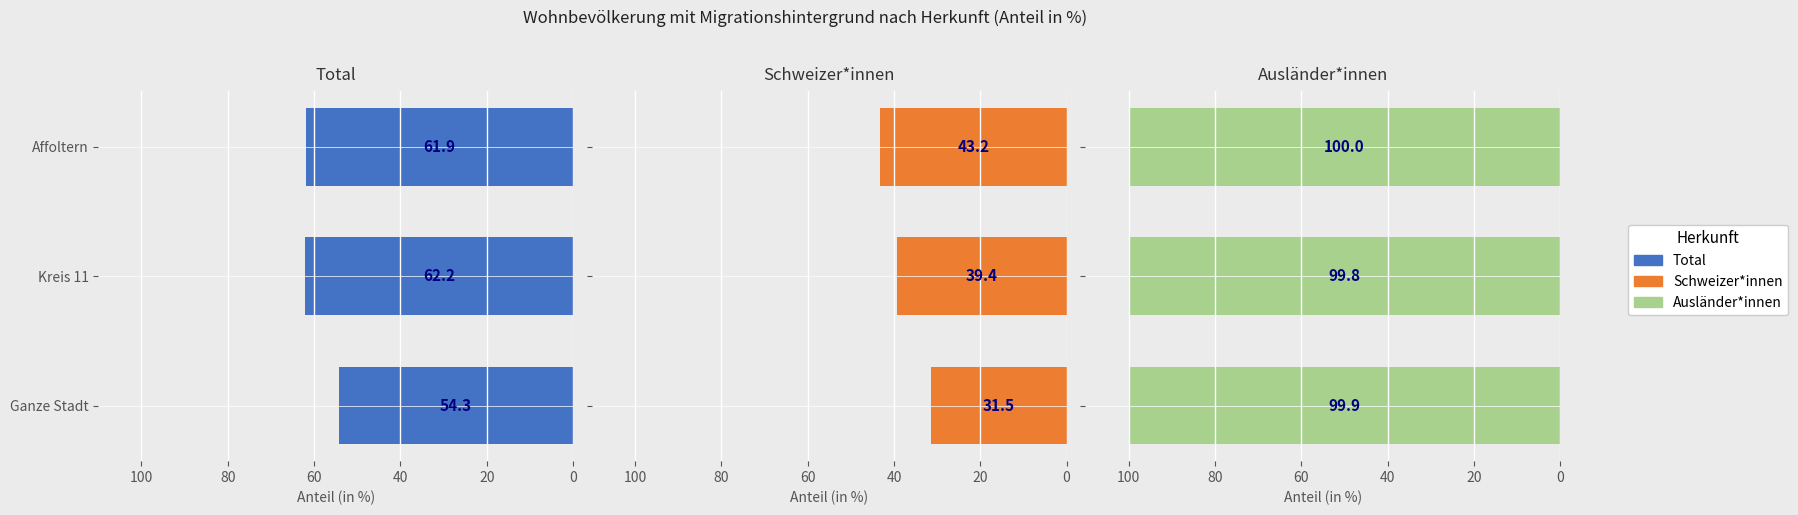

How many bars are there in total?

9